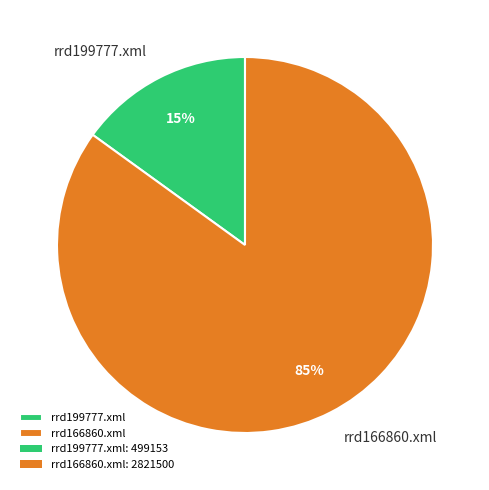

What is the smallest slice in the pie chart?

rrd199777.xml